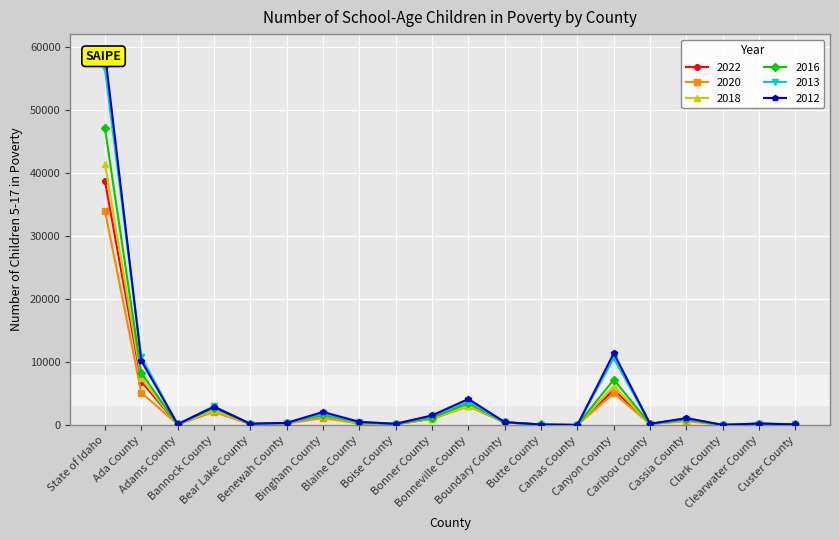

Which series has the widest spread of values?

2012